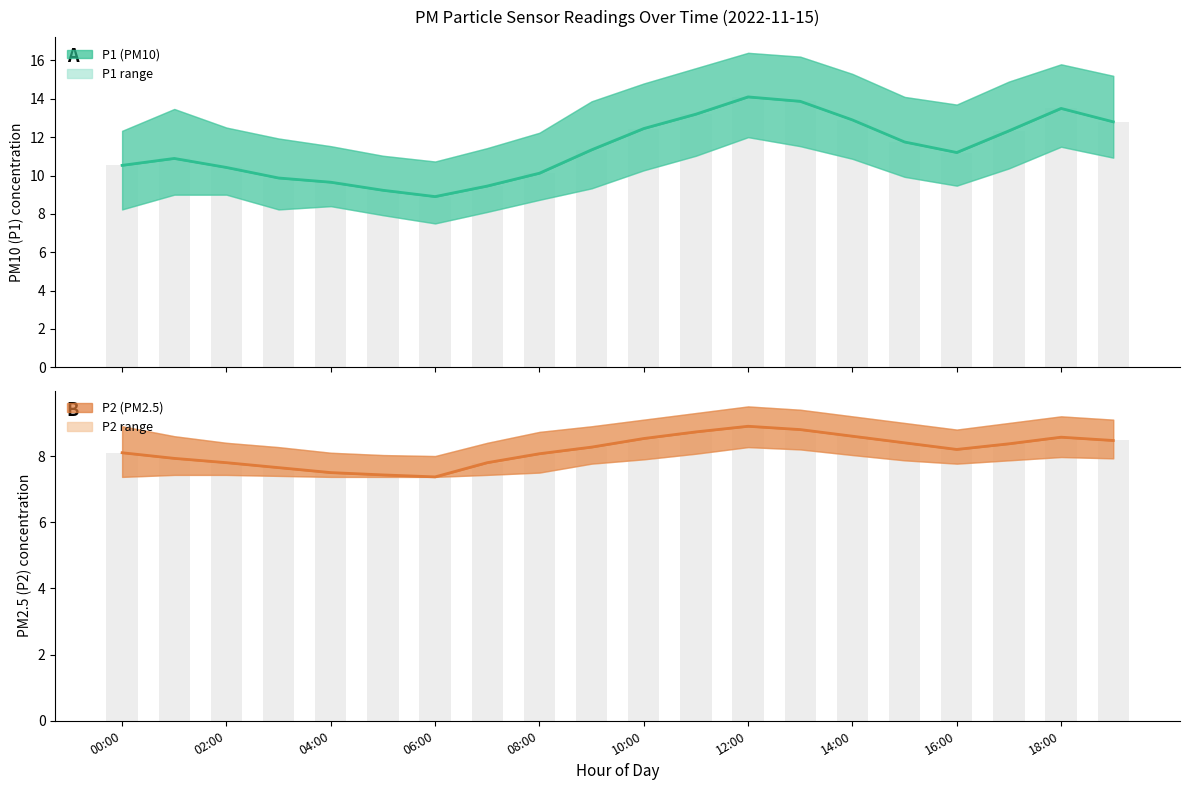

List the series in order of their overall mean, lowest first.

P2 (PM2.5) estimate, P1 (PM10) estimate